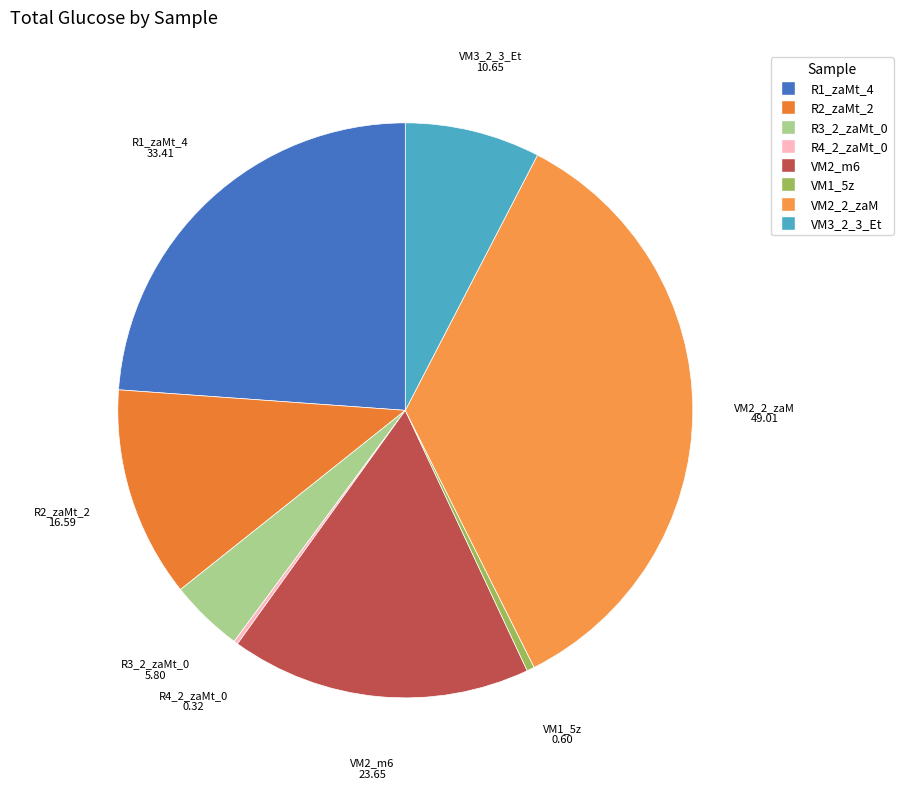

Do VM1_5z and R1_zaMt_4 together represent more than half of the pie?

No